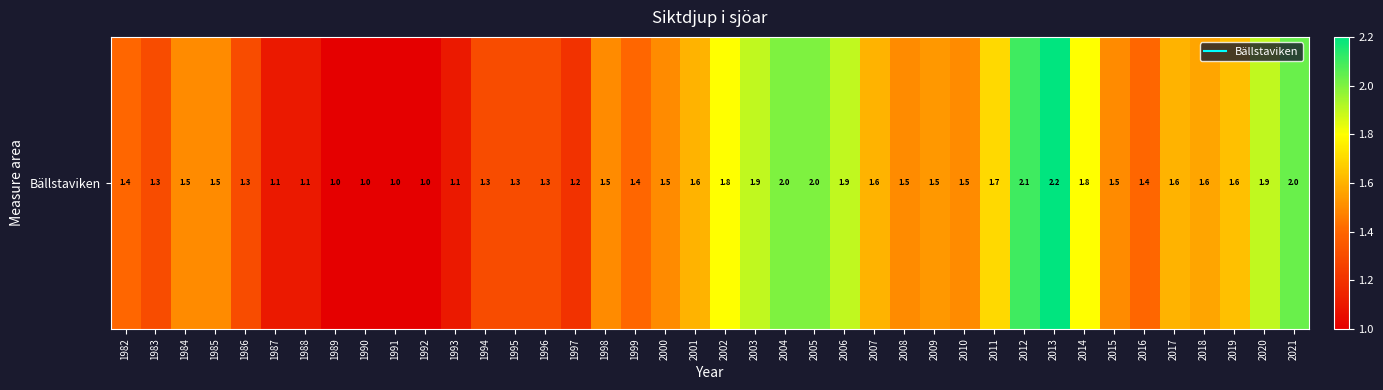

What is the difference between the second highest and minimum values?

1.1